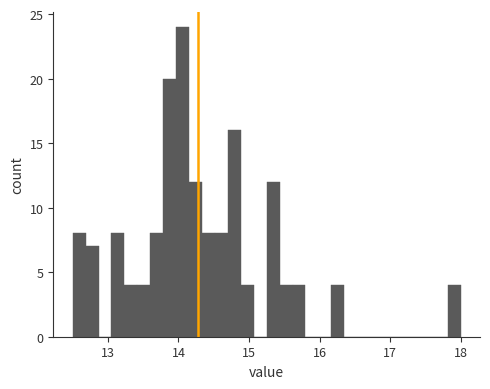

Read against the x-axis, roughly where is the centre of the tallest bar?

14.1